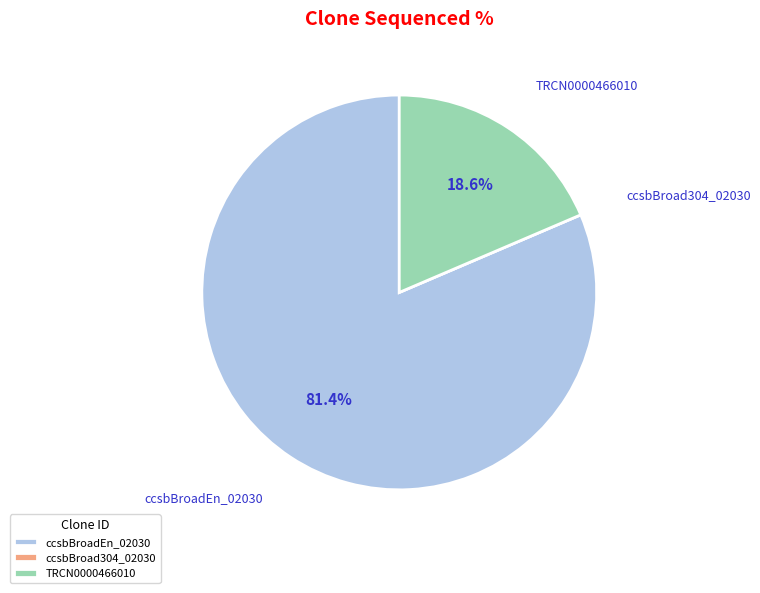

What portion of the pie excludes ccsbBroadEn_02030?

18.6%